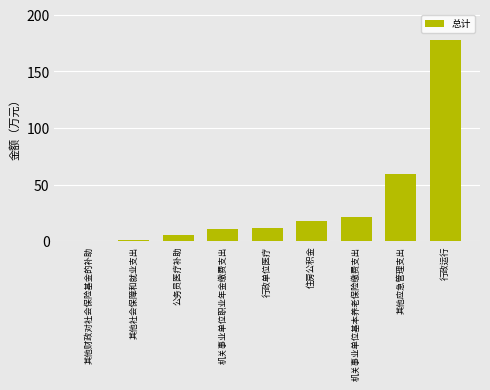

Reading left to right, what are all the values shown in this chart?

0.3	1.3	5.4	10.7	11.7	17.9	21.5	59.2	177.7